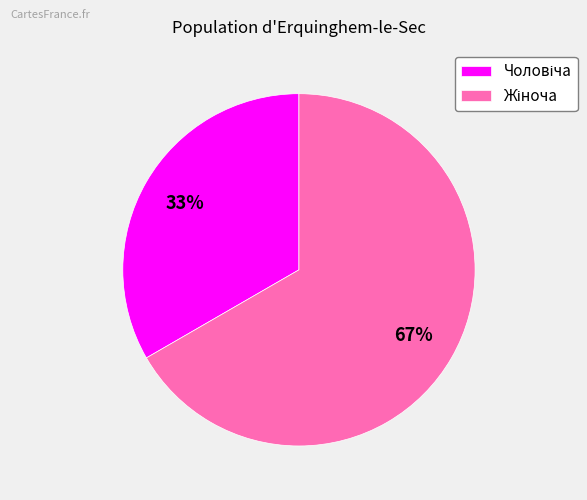

To the nearest percent, what is the average slice percentage?

50%